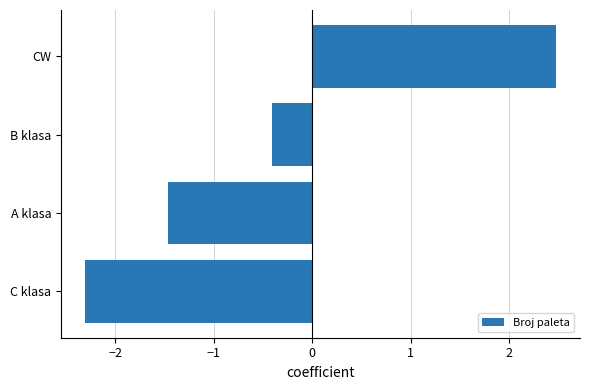

What is the difference between the maximum and minimum values?

4.8